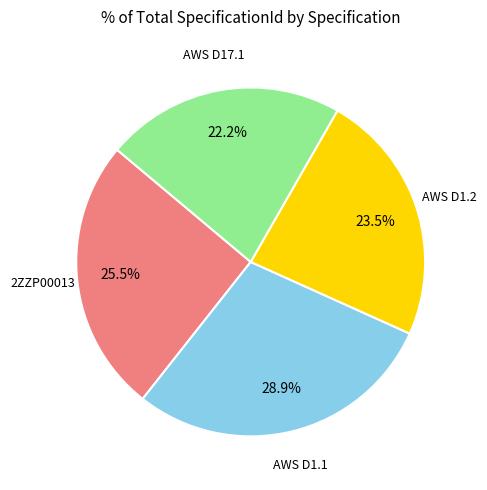

Is there a majority slice in this chart?

No